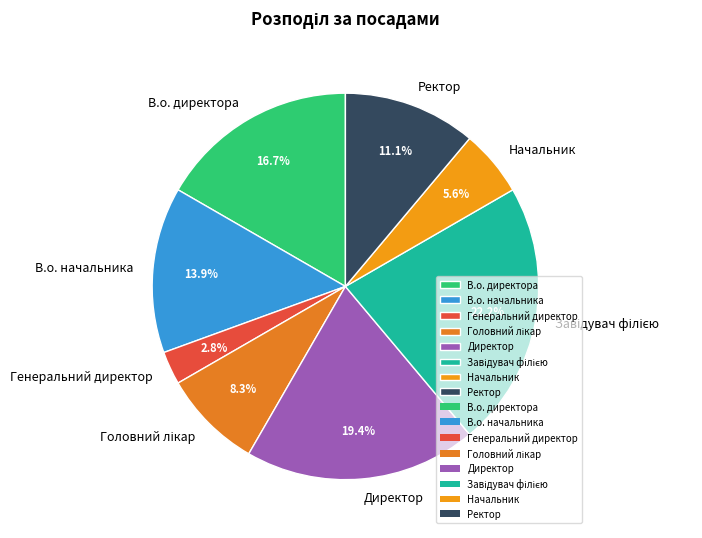

Which has a higher value, Ректор or В.о. начальника?

В.о. начальника